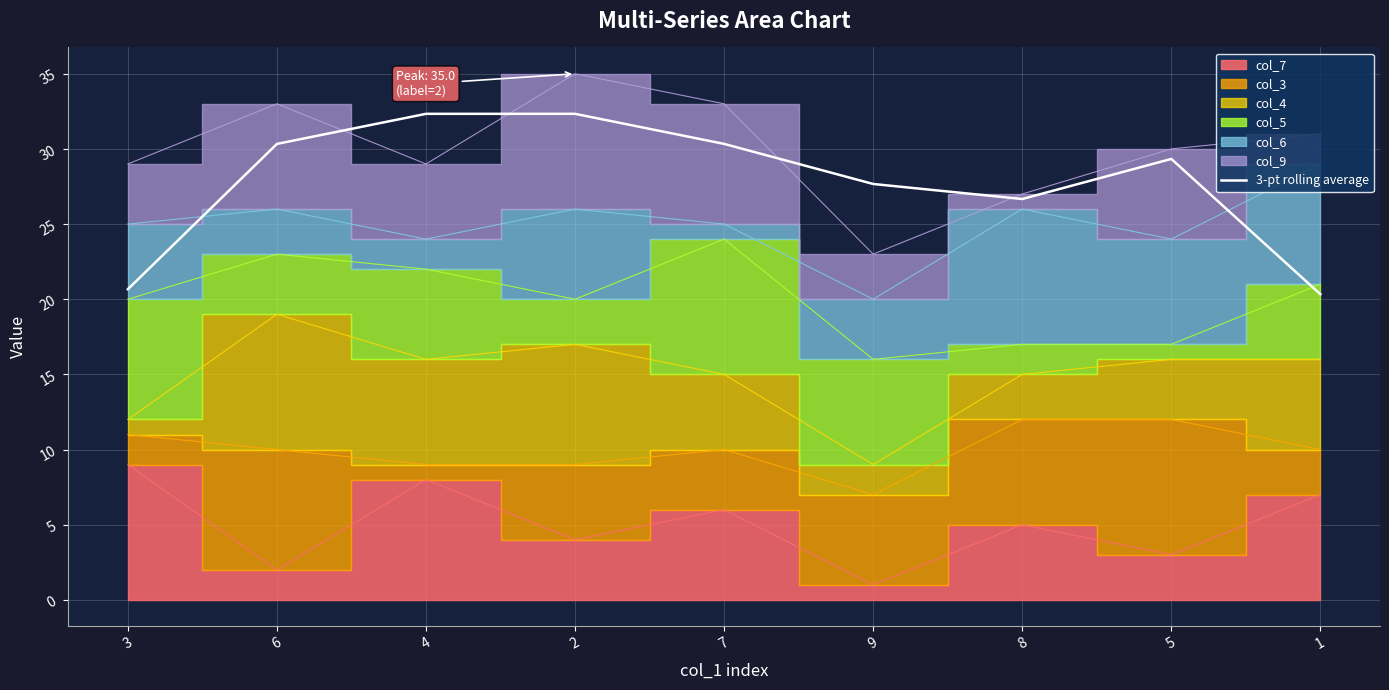

True or false: the data shows 12.4 at 7.

False